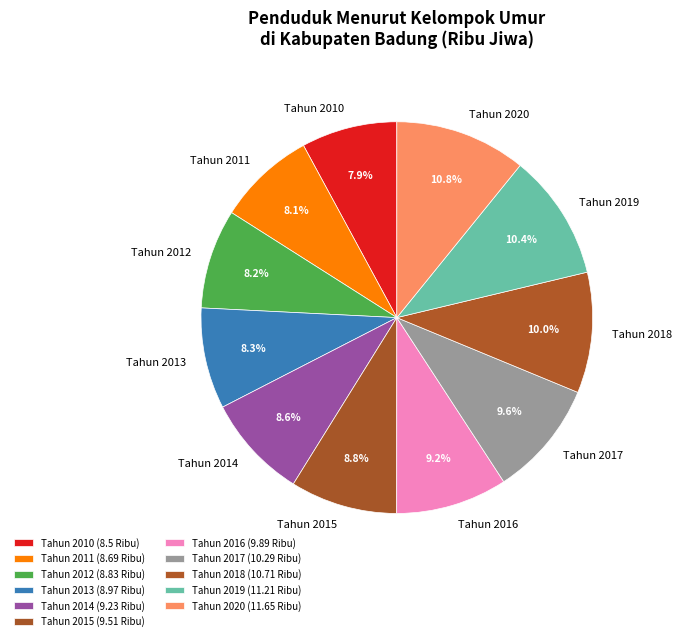

What is the ratio of the value at Tahun 2011 to the value at Tahun 2012?

1.0